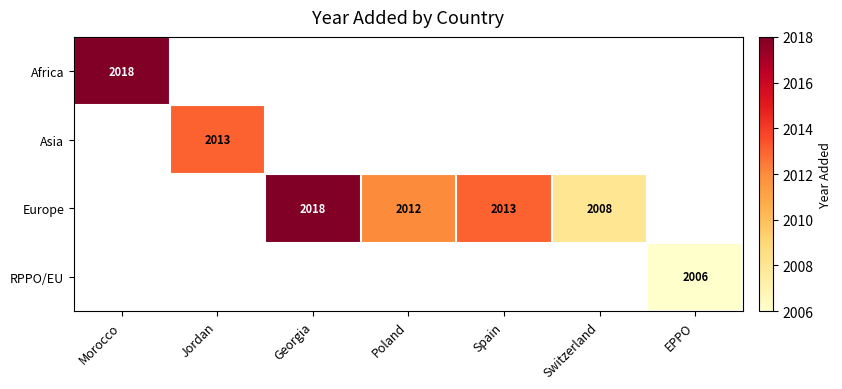

Is it true that Europe equals 3153 at Poland?

False